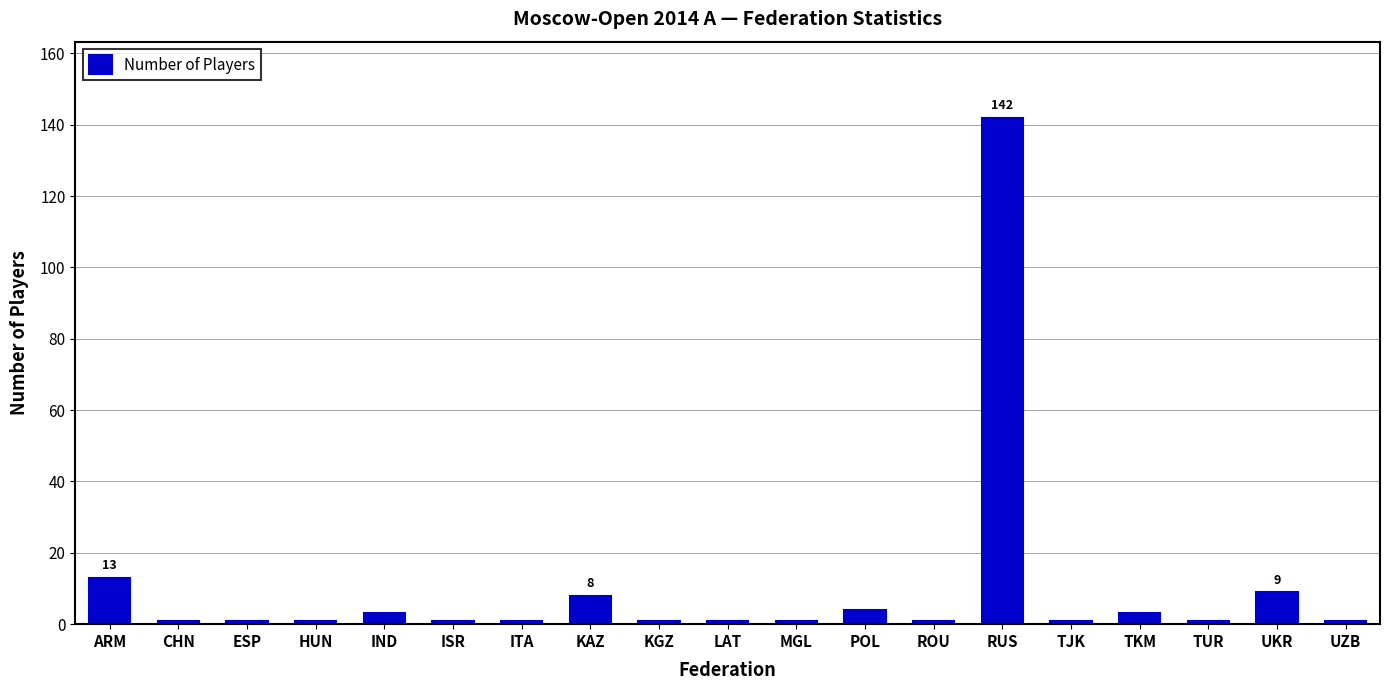

What is the approximate value at TUR?

1